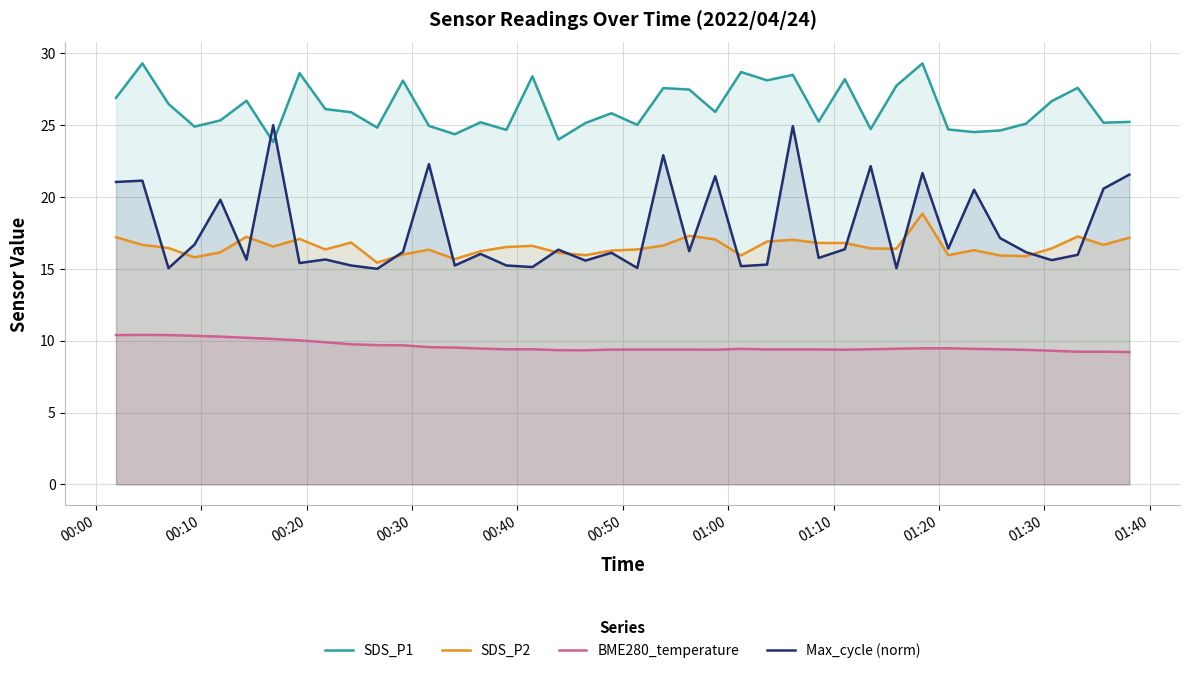

How many data points in SDS_P2 are above 16?

31